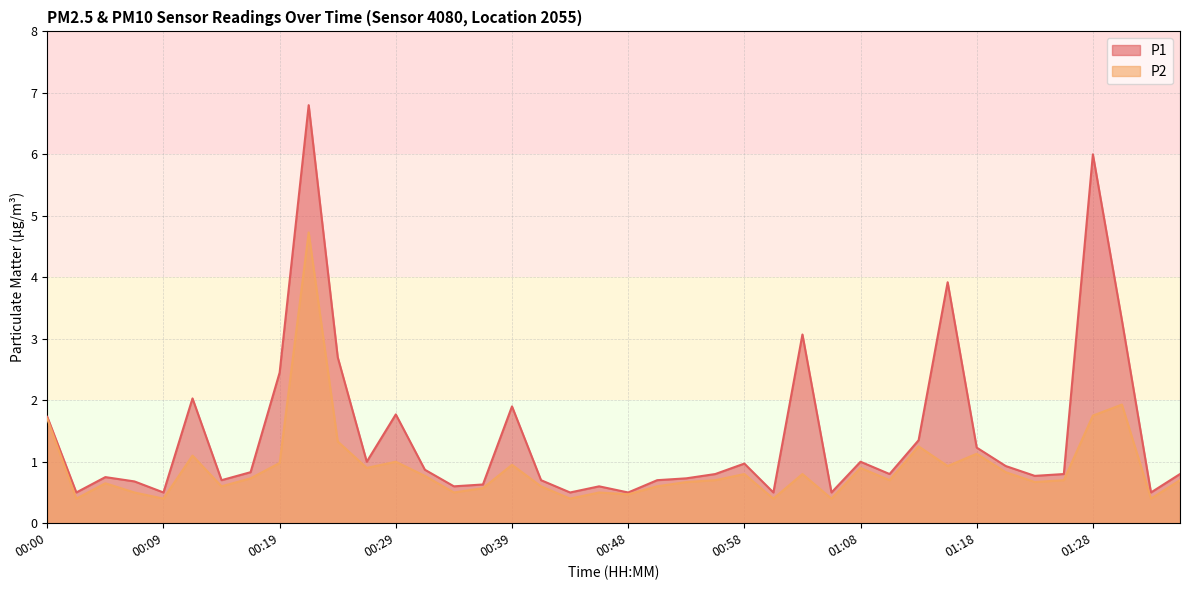

How many lines are shown in the chart?

2